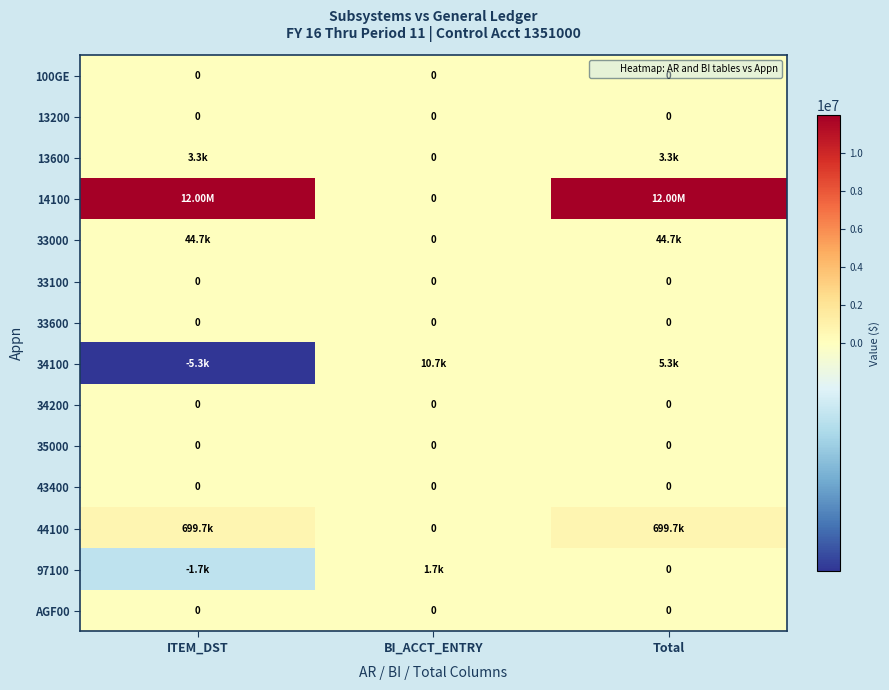

What is the total value across all series at ITEM_DST?

12738370.0